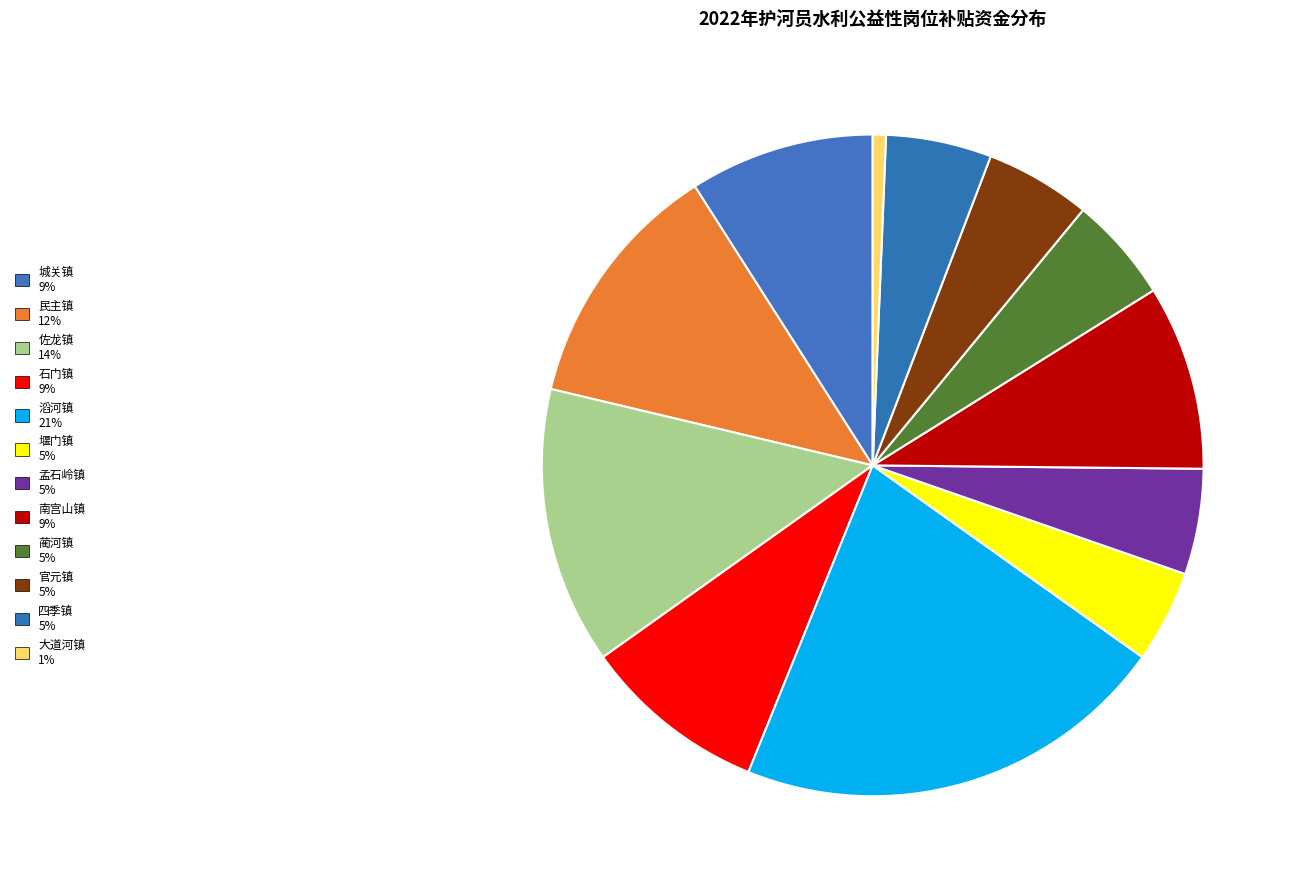

How many slices are in this pie chart?

12